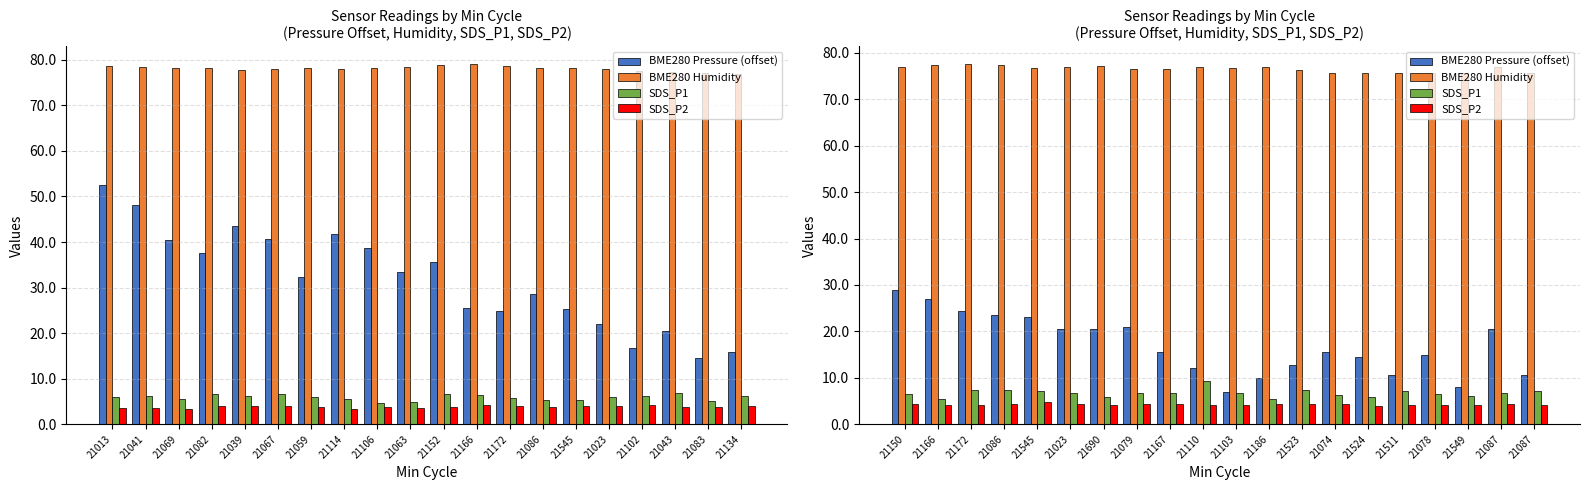

Which series has the widest spread of values?

BME280 Pressure (offset)